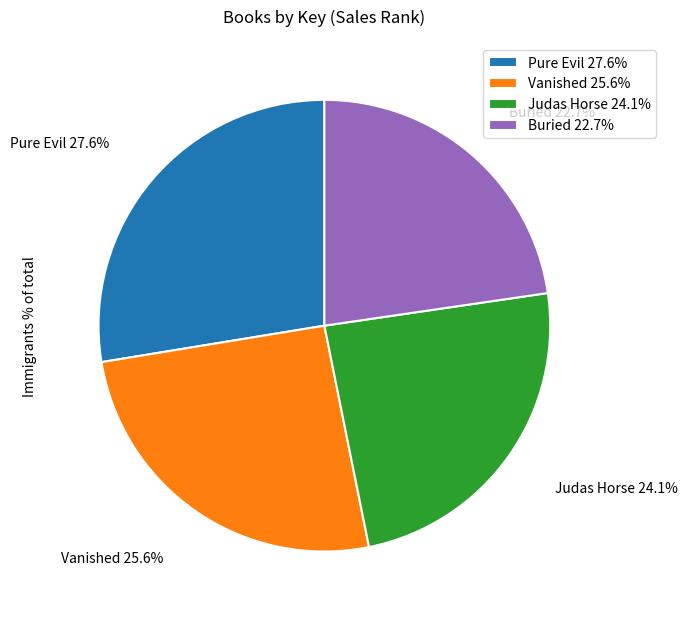

Do Judas Horse and Pure Evil together represent more than half of the pie?

Yes